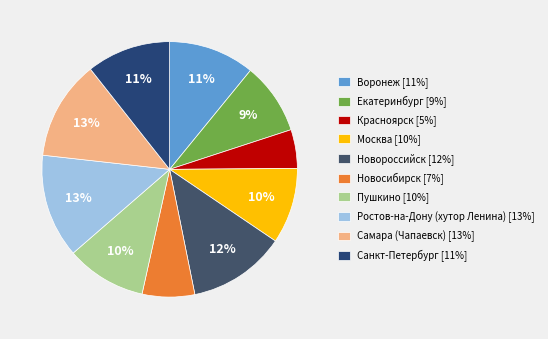

What percentage is the Екатеринбург slice, to the nearest percent?

9%